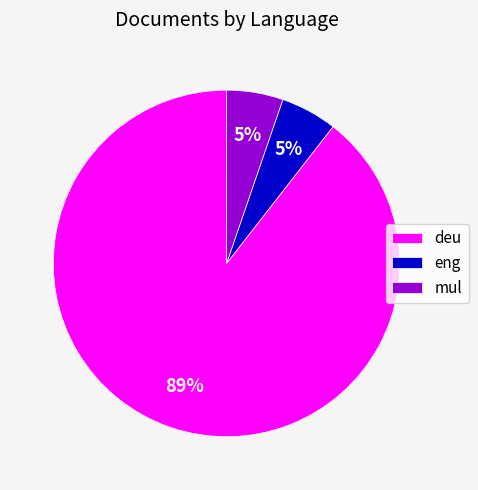

What is the ratio of the value at mul to the value at eng?

1.0